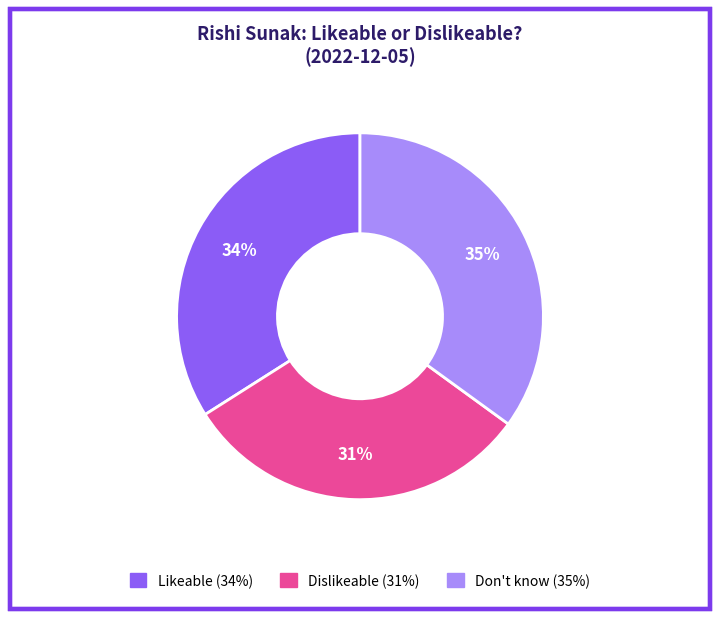

Combined, do Dislikeable and Likeable account for over 50%?

Yes